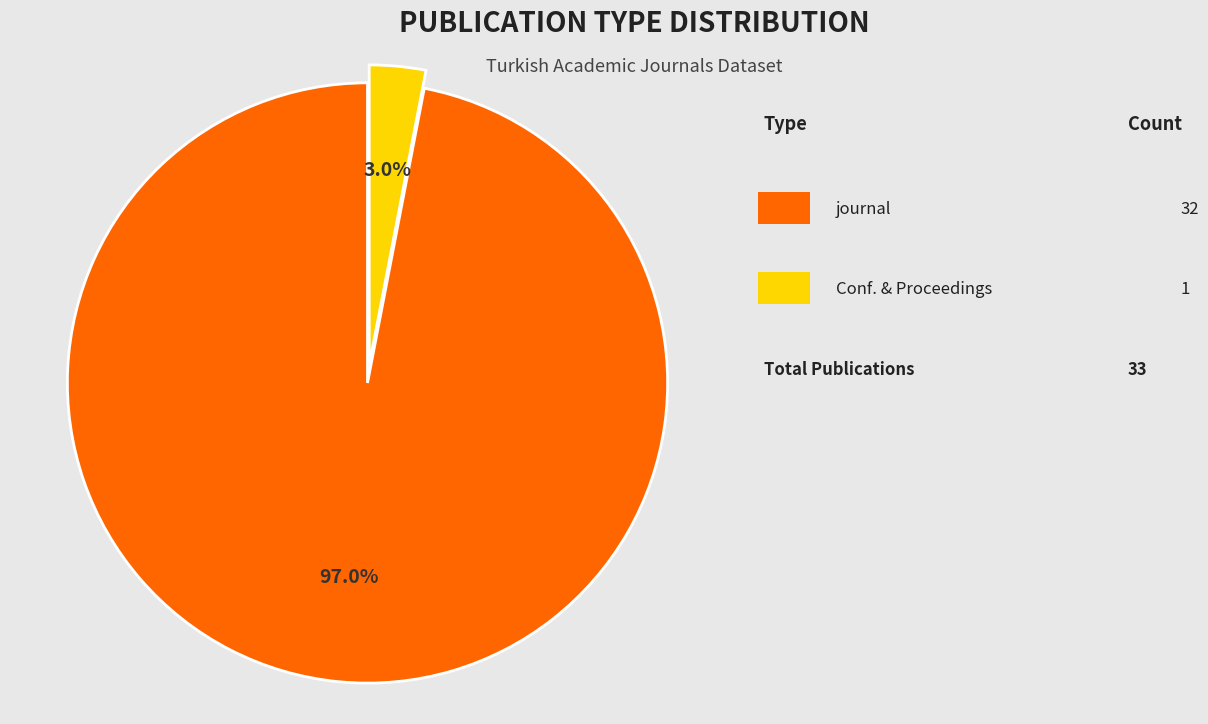

Is there any slice that represents more than half of the pie?

Yes